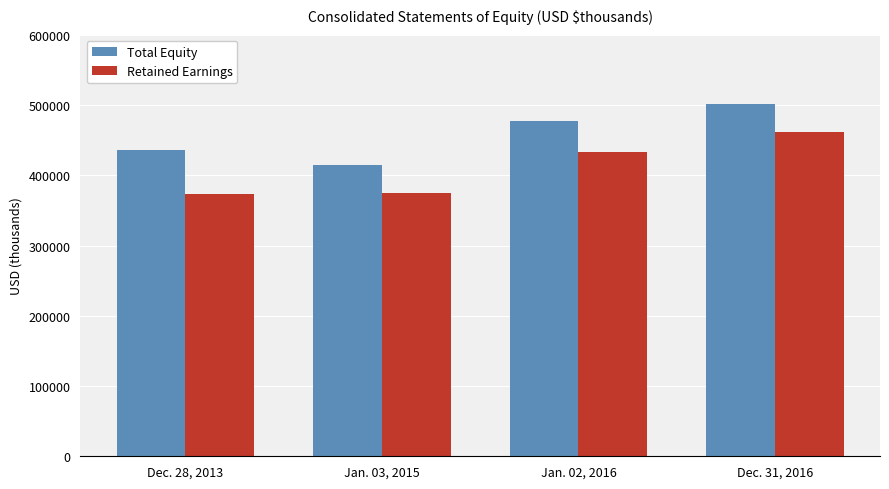

Rank the series at Dec. 28, 2013 from lowest to highest value.

Retained Earnings, Total Equity